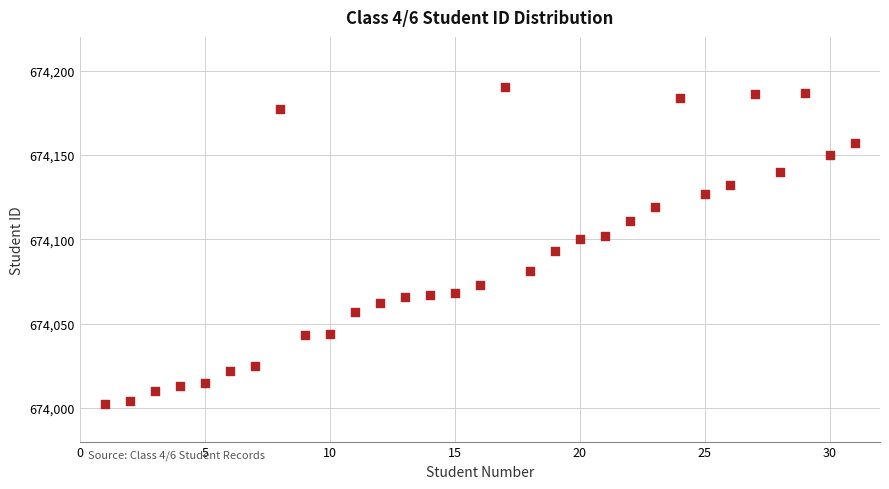

What is the range of Y values (max minus min)?

188